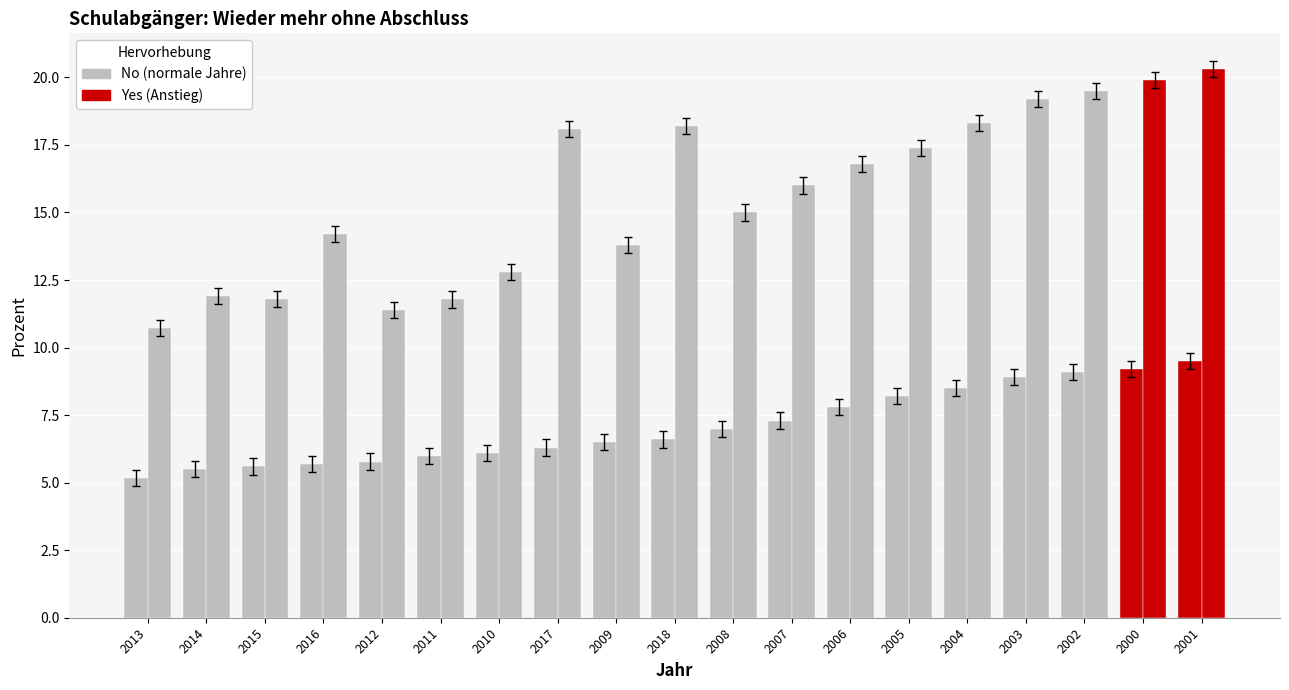

True or false: aller Schulabgänger mit Migrationshintergrund has a value of 28.4 at 2018.

False